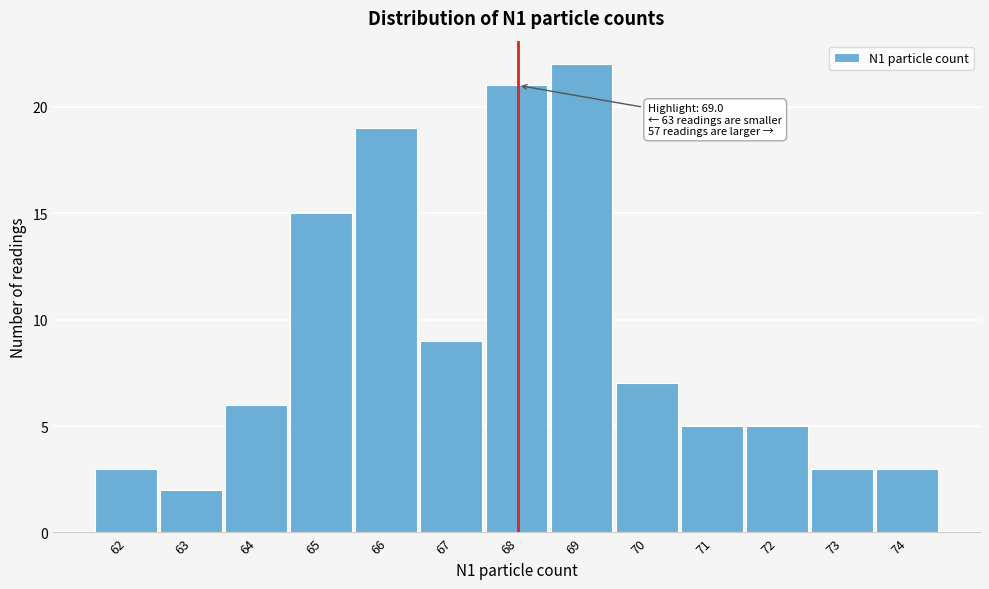

Reading left to right, transcribe all the data shown in this chart.

3	2	6	15	19	9	21	22	7	5	5	3	3